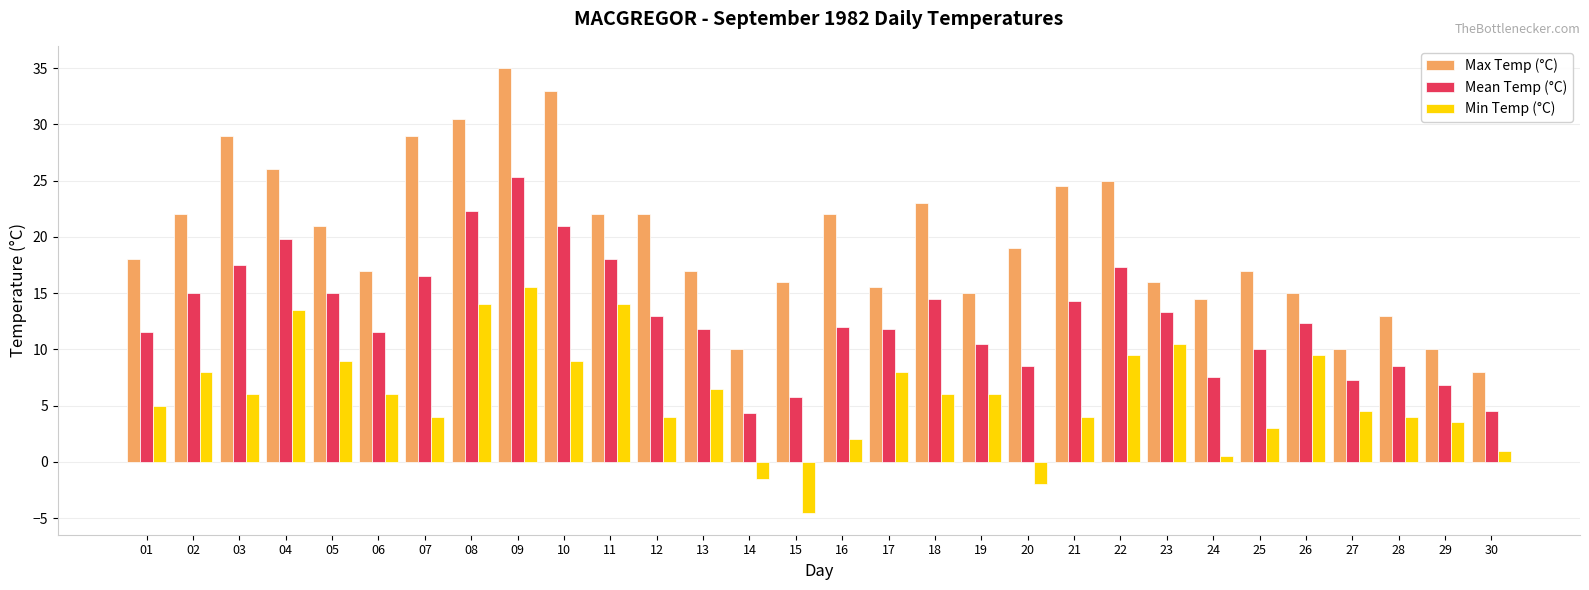

At which category is the sum across all series the highest?

09